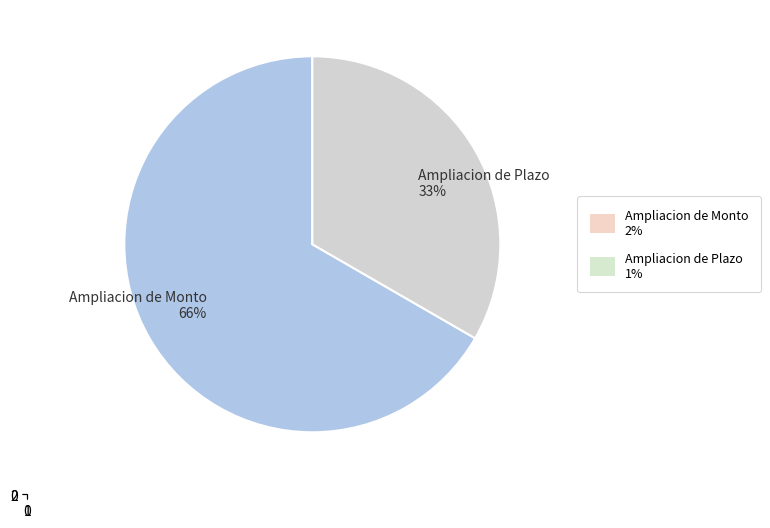

How many segments does this pie chart have?

2